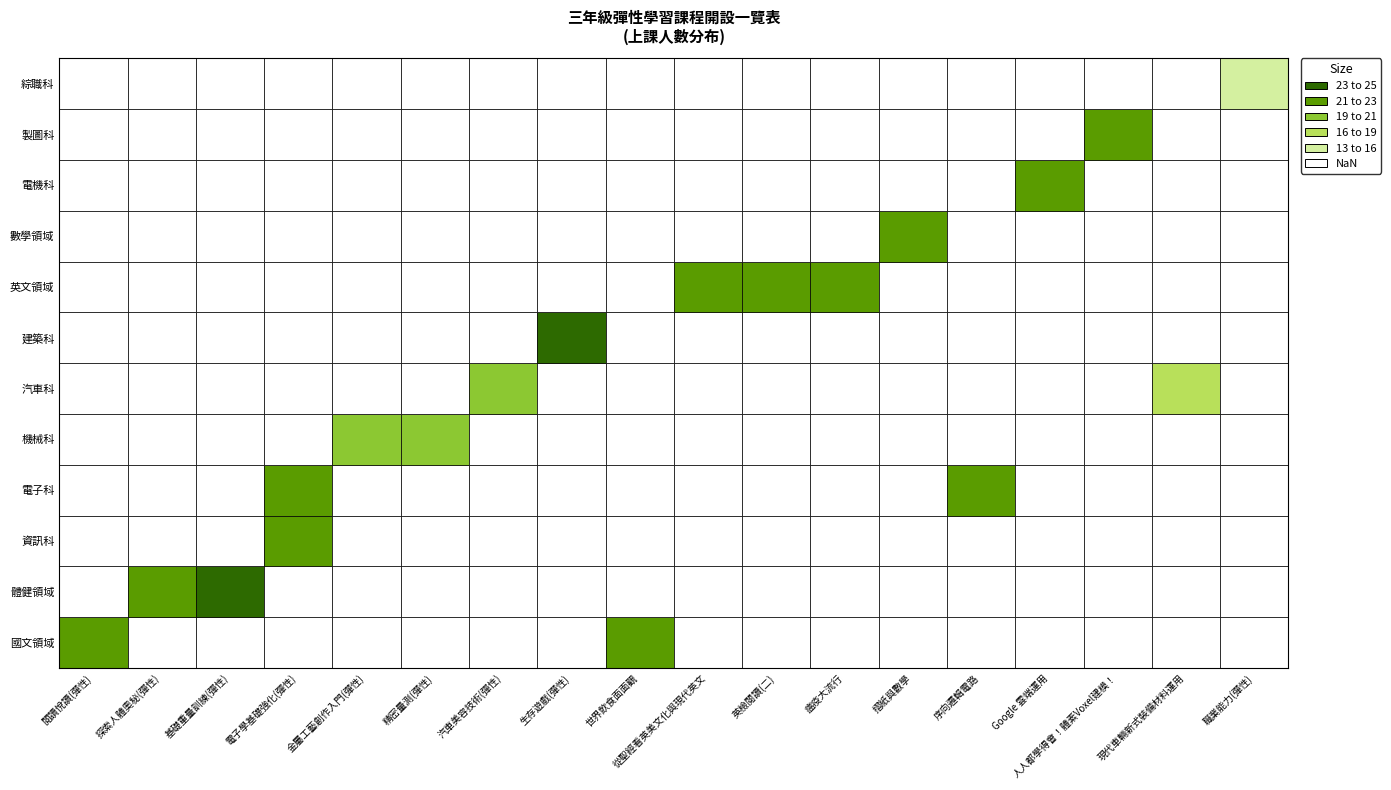

Is the value of 體健領域 at 世界飲食面面觀 greater than the value of 製圖科 at 世界飲食面面觀?

No